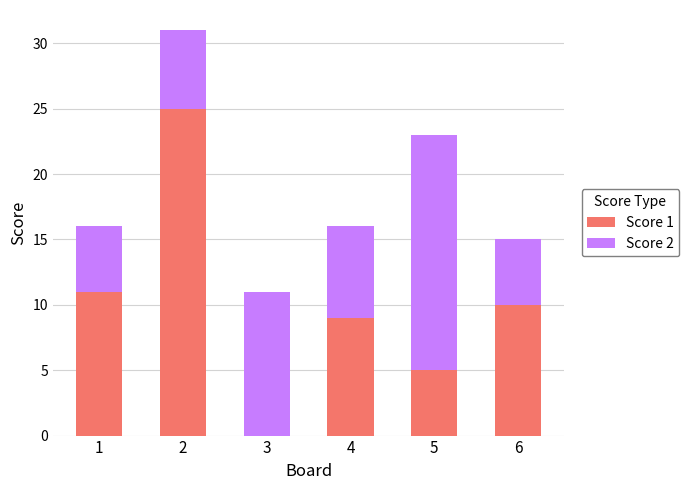

What is the sum of the Score 1 values at 2 and 1?

36